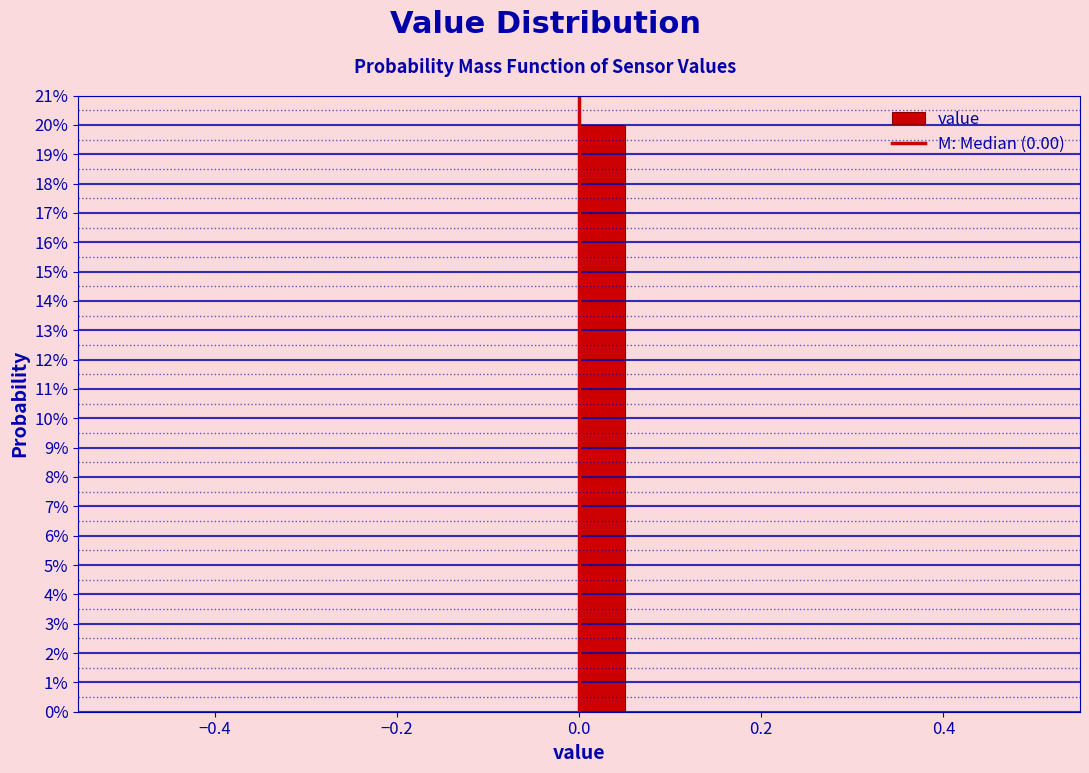

Read against the x-axis, roughly where is the centre of the tallest bar?

0.02